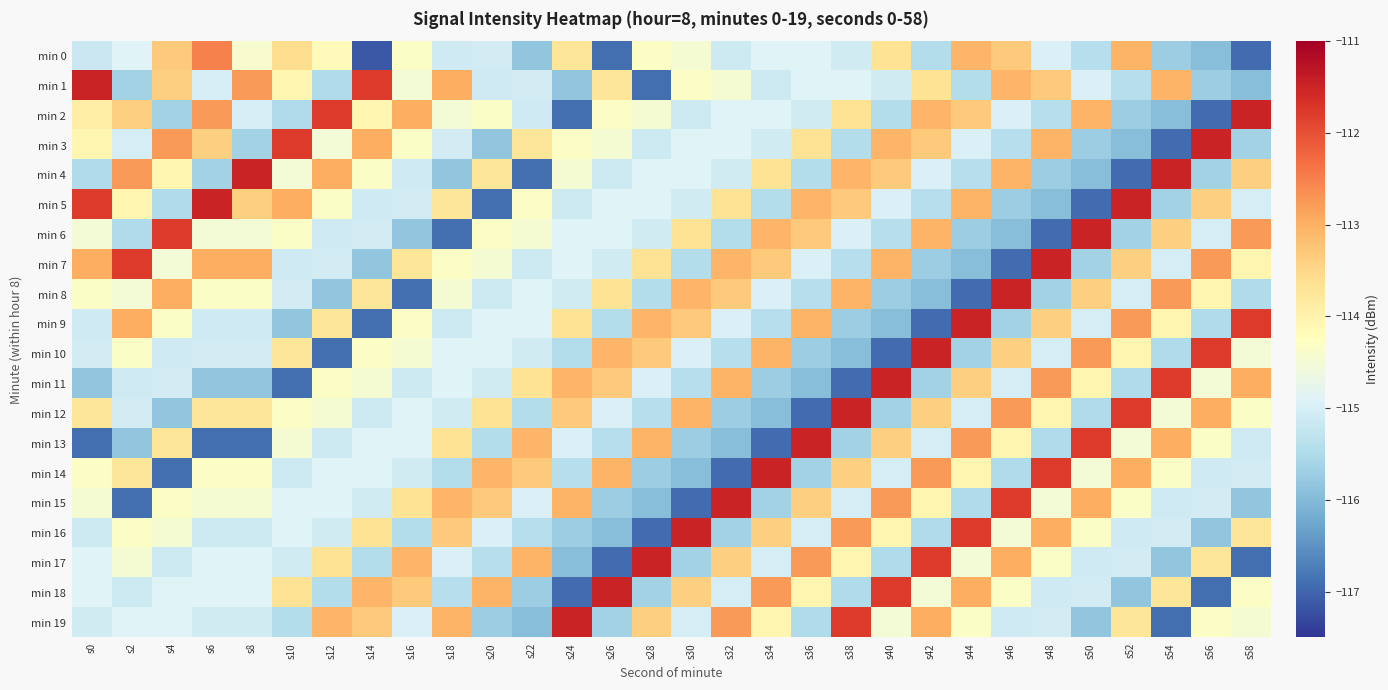

Reading right to left, list all the values displayed in this chart.

min 0: s58=-116.9	s56=-115.9	s54=-115.7	s52=-113.0	s50=-115.4	s48=-115.0	s46=-113.3	s44=-113.1	s42=-115.4	s40=-113.7	s38=-115.1	s36=-114.9	s34=-114.9	s32=-115.1	s30=-114.5	s28=-114.3	s26=-116.9	s24=-113.7	s22=-115.8	s20=-115.1	s18=-115.1	s16=-114.3	s14=-117.1	s12=-114.2	s10=-113.6	s8=-114.4	s6=-112.5	s4=-113.3	s2=-114.9	s0=-115.2
min 1: s58=-115.9	s56=-115.7	s54=-113.0	s52=-115.4	s50=-115.0	s48=-113.3	s46=-113.1	s44=-115.4	s42=-113.7	s40=-115.1	s38=-114.9	s36=-114.9	s34=-115.1	s32=-114.5	s30=-114.3	s28=-116.9	s26=-113.7	s24=-115.8	s22=-115.1	s20=-115.1	s18=-113.0	s16=-114.5	s14=-111.8	s12=-115.5	s10=-114.1	s8=-112.8	s6=-115.0	s4=-113.4	s2=-115.6	s0=-111.5
min 2: s58=-111.5	s56=-116.9	s54=-115.9	s52=-115.7	s50=-113.0	s48=-115.4	s46=-115.0	s44=-113.3	s42=-113.1	s40=-115.4	s38=-113.7	s36=-115.1	s34=-114.9	s32=-114.9	s30=-115.1	s28=-114.5	s26=-114.3	s24=-116.9	s22=-115.1	s20=-114.3	s18=-114.5	s16=-113.0	s14=-114.1	s12=-111.8	s10=-115.5	s8=-115.0	s6=-112.8	s4=-115.6	s2=-113.4	s0=-113.9
min 3: s58=-115.6	s56=-111.5	s54=-116.9	s52=-115.9	s50=-115.7	s48=-113.0	s46=-115.4	s44=-115.0	s42=-113.3	s40=-113.1	s38=-115.4	s36=-113.7	s34=-115.1	s32=-114.9	s30=-114.9	s28=-115.1	s26=-114.5	s24=-114.3	s22=-113.7	s20=-115.8	s18=-115.1	s16=-114.3	s14=-113.0	s12=-114.5	s10=-111.8	s8=-115.6	s6=-113.4	s4=-112.8	s2=-115.0	s0=-114.1
min 4: s58=-113.4	s56=-115.6	s54=-111.5	s52=-116.9	s50=-115.9	s48=-115.7	s46=-113.0	s44=-115.4	s42=-115.0	s40=-113.3	s38=-113.1	s36=-115.4	s34=-113.7	s32=-115.1	s30=-114.9	s28=-114.9	s26=-115.1	s24=-114.5	s22=-116.9	s20=-113.7	s18=-115.8	s16=-115.1	s14=-114.3	s12=-113.0	s10=-114.5	s8=-111.5	s6=-115.6	s4=-114.1	s2=-112.8	s0=-115.5
min 5: s58=-115.0	s56=-113.4	s54=-115.6	s52=-111.5	s50=-116.9	s48=-115.9	s46=-115.7	s44=-113.0	s42=-115.4	s40=-115.0	s38=-113.3	s36=-113.1	s34=-115.4	s32=-113.7	s30=-115.1	s28=-114.9	s26=-114.9	s24=-115.1	s22=-114.3	s20=-116.9	s18=-113.7	s16=-115.1	s14=-115.1	s12=-114.3	s10=-113.0	s8=-113.4	s6=-111.5	s4=-115.5	s2=-114.1	s0=-111.8
min 6: s58=-112.8	s56=-115.0	s54=-113.4	s52=-115.6	s50=-111.5	s48=-116.9	s46=-115.9	s44=-115.7	s42=-113.0	s40=-115.4	s38=-115.0	s36=-113.3	s34=-113.1	s32=-115.4	s30=-113.7	s28=-115.1	s26=-114.9	s24=-114.9	s22=-114.5	s20=-114.3	s18=-116.9	s16=-115.8	s14=-115.1	s12=-115.1	s10=-114.3	s8=-114.5	s6=-114.5	s4=-111.8	s2=-115.5	s0=-114.5
min 7: s58=-114.1	s56=-112.8	s54=-115.0	s52=-113.4	s50=-115.6	s48=-111.5	s46=-116.9	s44=-115.9	s42=-115.7	s40=-113.0	s38=-115.4	s36=-115.0	s34=-113.3	s32=-113.1	s30=-115.4	s28=-113.7	s26=-115.1	s24=-114.9	s22=-115.1	s20=-114.5	s18=-114.3	s16=-113.7	s14=-115.8	s12=-115.1	s10=-115.1	s8=-113.0	s6=-113.0	s4=-114.5	s2=-111.8	s0=-113.0
min 8: s58=-115.5	s56=-114.1	s54=-112.8	s52=-115.0	s50=-113.4	s48=-115.6	s46=-111.5	s44=-116.9	s42=-115.9	s40=-115.7	s38=-113.0	s36=-115.4	s34=-115.0	s32=-113.3	s30=-113.1	s28=-115.4	s26=-113.7	s24=-115.1	s22=-114.9	s20=-115.1	s18=-114.5	s16=-116.9	s14=-113.7	s12=-115.8	s10=-115.1	s8=-114.3	s6=-114.3	s4=-113.0	s2=-114.5	s0=-114.3
min 9: s58=-111.8	s56=-115.5	s54=-114.1	s52=-112.8	s50=-115.0	s48=-113.4	s46=-115.6	s44=-111.5	s42=-116.9	s40=-115.9	s38=-115.7	s36=-113.0	s34=-115.4	s32=-115.0	s30=-113.3	s28=-113.1	s26=-115.4	s24=-113.7	s22=-114.9	s20=-114.9	s18=-115.1	s16=-114.3	s14=-116.9	s12=-113.7	s10=-115.8	s8=-115.1	s6=-115.1	s4=-114.3	s2=-113.0	s0=-115.1
min 10: s58=-114.5	s56=-111.8	s54=-115.5	s52=-114.1	s50=-112.8	s48=-115.0	s46=-113.4	s44=-115.6	s42=-111.5	s40=-116.9	s38=-115.9	s36=-115.7	s34=-113.0	s32=-115.4	s30=-115.0	s28=-113.3	s26=-113.1	s24=-115.4	s22=-115.1	s20=-114.9	s18=-114.9	s16=-114.5	s14=-114.3	s12=-116.9	s10=-113.7	s8=-115.1	s6=-115.1	s4=-115.1	s2=-114.3	s0=-115.1
min 11: s58=-113.0	s56=-114.5	s54=-111.8	s52=-115.5	s50=-114.1	s48=-112.8	s46=-115.0	s44=-113.4	s42=-115.6	s40=-111.5	s38=-116.9	s36=-115.9	s34=-115.7	s32=-113.0	s30=-115.4	s28=-115.0	s26=-113.3	s24=-113.1	s22=-113.7	s20=-115.1	s18=-114.9	s16=-115.1	s14=-114.5	s12=-114.3	s10=-116.9	s8=-115.8	s6=-115.8	s4=-115.1	s2=-115.1	s0=-115.8
min 12: s58=-114.3	s56=-113.0	s54=-114.5	s52=-111.8	s50=-115.5	s48=-114.1	s46=-112.8	s44=-115.0	s42=-113.4	s40=-115.6	s38=-111.5	s36=-116.9	s34=-115.9	s32=-115.7	s30=-113.0	s28=-115.4	s26=-115.0	s24=-113.3	s22=-115.4	s20=-113.7	s18=-115.1	s16=-114.9	s14=-115.1	s12=-114.5	s10=-114.3	s8=-113.7	s6=-113.7	s4=-115.8	s2=-115.1	s0=-113.7
min 13: s58=-115.1	s56=-114.3	s54=-113.0	s52=-114.5	s50=-111.8	s48=-115.5	s46=-114.1	s44=-112.8	s42=-115.0	s40=-113.4	s38=-115.6	s36=-111.5	s34=-116.9	s32=-115.9	s30=-115.7	s28=-113.0	s26=-115.4	s24=-115.0	s22=-113.1	s20=-115.4	s18=-113.7	s16=-114.9	s14=-114.9	s12=-115.1	s10=-114.5	s8=-116.9	s6=-116.9	s4=-113.7	s2=-115.8	s0=-116.9
min 14: s58=-115.1	s56=-115.1	s54=-114.3	s52=-113.0	s50=-114.5	s48=-111.8	s46=-115.5	s44=-114.1	s42=-112.8	s40=-115.0	s38=-113.4	s36=-115.6	s34=-111.5	s32=-116.9	s30=-115.9	s28=-115.7	s26=-113.0	s24=-115.4	s22=-113.3	s20=-113.1	s18=-115.4	s16=-115.1	s14=-114.9	s12=-114.9	s10=-115.1	s8=-114.3	s6=-114.3	s4=-116.9	s2=-113.7	s0=-114.3
min 15: s58=-115.8	s56=-115.1	s54=-115.1	s52=-114.3	s50=-113.0	s48=-114.5	s46=-111.8	s44=-115.5	s42=-114.1	s40=-112.8	s38=-115.0	s36=-113.4	s34=-115.6	s32=-111.5	s30=-116.9	s28=-115.9	s26=-115.7	s24=-113.0	s22=-115.0	s20=-113.3	s18=-113.1	s16=-113.7	s14=-115.1	s12=-114.9	s10=-114.9	s8=-114.5	s6=-114.5	s4=-114.3	s2=-116.9	s0=-114.5
min 16: s58=-113.7	s56=-115.8	s54=-115.1	s52=-115.1	s50=-114.3	s48=-113.0	s46=-114.5	s44=-111.8	s42=-115.5	s40=-114.1	s38=-112.8	s36=-115.0	s34=-113.4	s32=-115.6	s30=-111.5	s28=-116.9	s26=-115.9	s24=-115.7	s22=-115.4	s20=-115.0	s18=-113.3	s16=-115.4	s14=-113.7	s12=-115.1	s10=-114.9	s8=-115.1	s6=-115.1	s4=-114.5	s2=-114.3	s0=-115.1
min 17: s58=-116.9	s56=-113.7	s54=-115.8	s52=-115.1	s50=-115.1	s48=-114.3	s46=-113.0	s44=-114.5	s42=-111.8	s40=-115.5	s38=-114.1	s36=-112.8	s34=-115.0	s32=-113.4	s30=-115.6	s28=-111.5	s26=-116.9	s24=-115.9	s22=-113.0	s20=-115.4	s18=-115.0	s16=-113.1	s14=-115.4	s12=-113.7	s10=-115.1	s8=-114.9	s6=-114.9	s4=-115.1	s2=-114.5	s0=-114.9
min 18: s58=-114.3	s56=-116.9	s54=-113.7	s52=-115.8	s50=-115.1	s48=-115.1	s46=-114.3	s44=-113.0	s42=-114.5	s40=-111.8	s38=-115.5	s36=-114.1	s34=-112.8	s32=-115.0	s30=-113.4	s28=-115.6	s26=-111.5	s24=-116.9	s22=-115.7	s20=-113.0	s18=-115.4	s16=-113.3	s14=-113.1	s12=-115.4	s10=-113.7	s8=-114.9	s6=-114.9	s4=-114.9	s2=-115.1	s0=-114.9
min 19: s58=-114.5	s56=-114.3	s54=-116.9	s52=-113.7	s50=-115.8	s48=-115.1	s46=-115.1	s44=-114.3	s42=-113.0	s40=-114.5	s38=-111.8	s36=-115.5	s34=-114.1	s32=-112.8	s30=-115.0	s28=-113.4	s26=-115.6	s24=-111.5	s22=-115.9	s20=-115.7	s18=-113.0	s16=-115.0	s14=-113.3	s12=-113.1	s10=-115.4	s8=-115.1	s6=-115.1	s4=-114.9	s2=-114.9	s0=-115.1